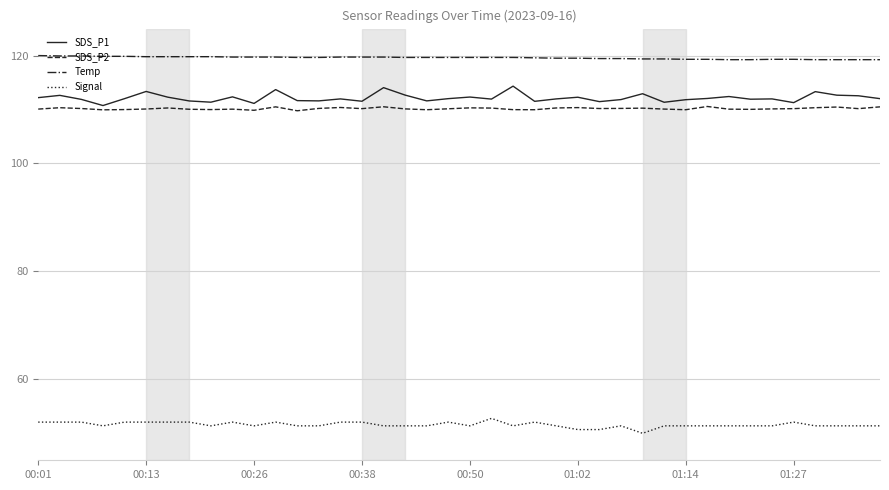

What is the sum of all Signal values?

2063.6